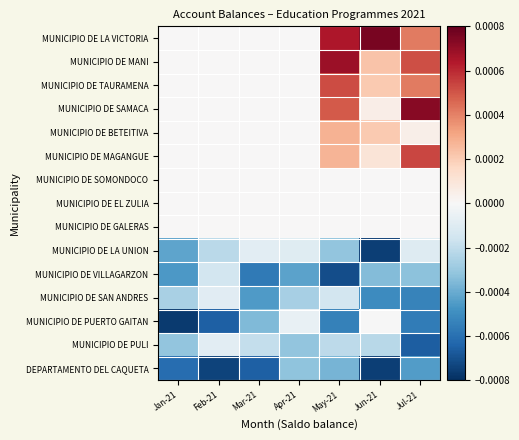

How many series are shown in this chart?

15